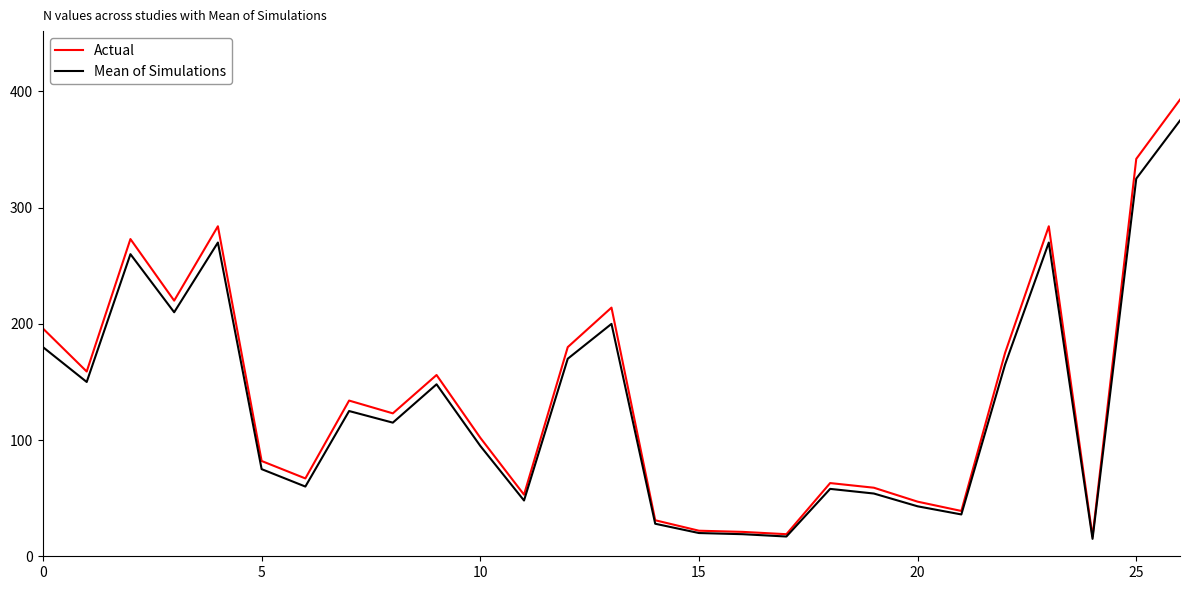

List the series in order of their overall mean, lowest first.

Mean of Simulations, Actual